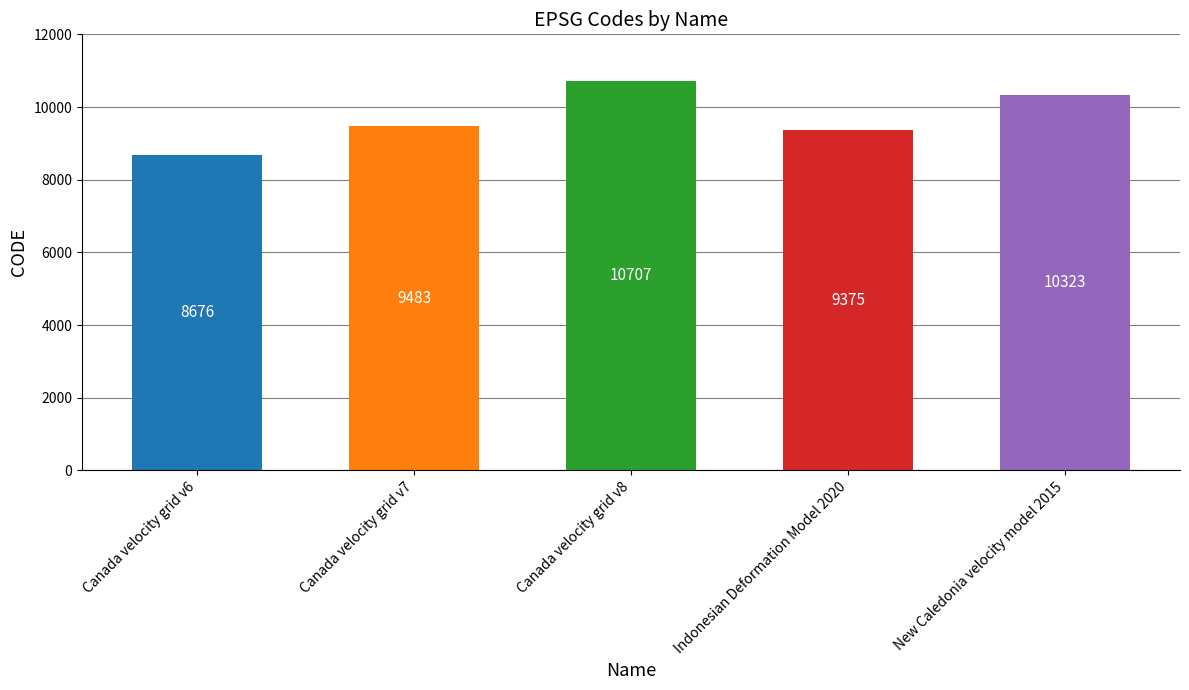

What position from the left is Canada velocity grid v8?

3